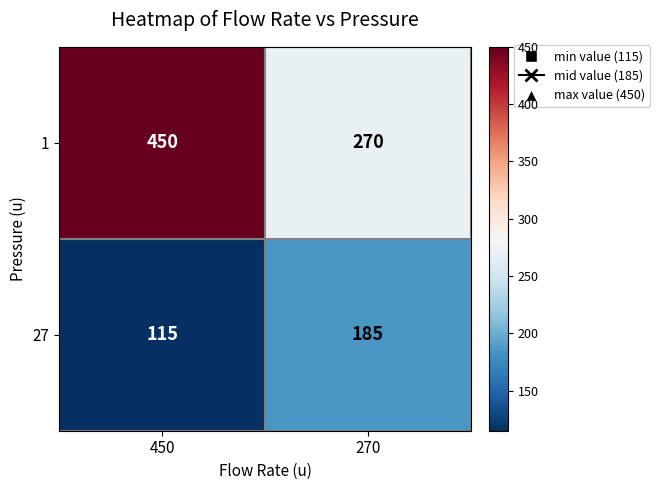

What is the sum of all 1 values?

720